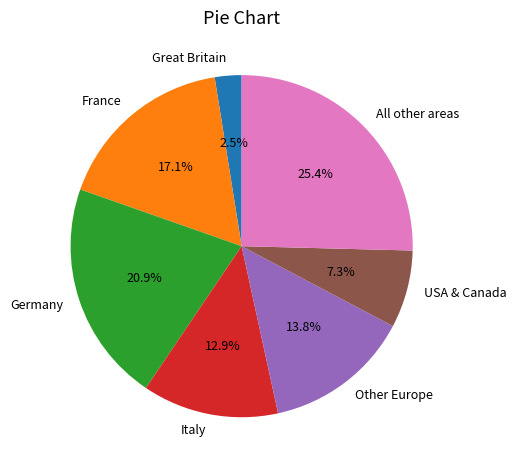

Is France the majority of the pie?

No